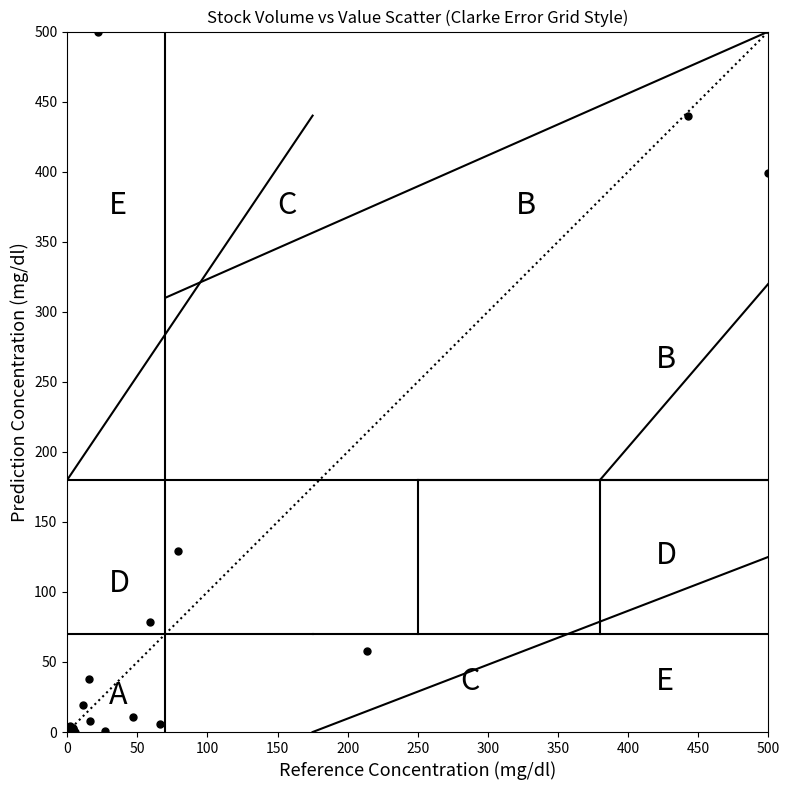

What Y value in the scatter plot is closest to 250?

129.2